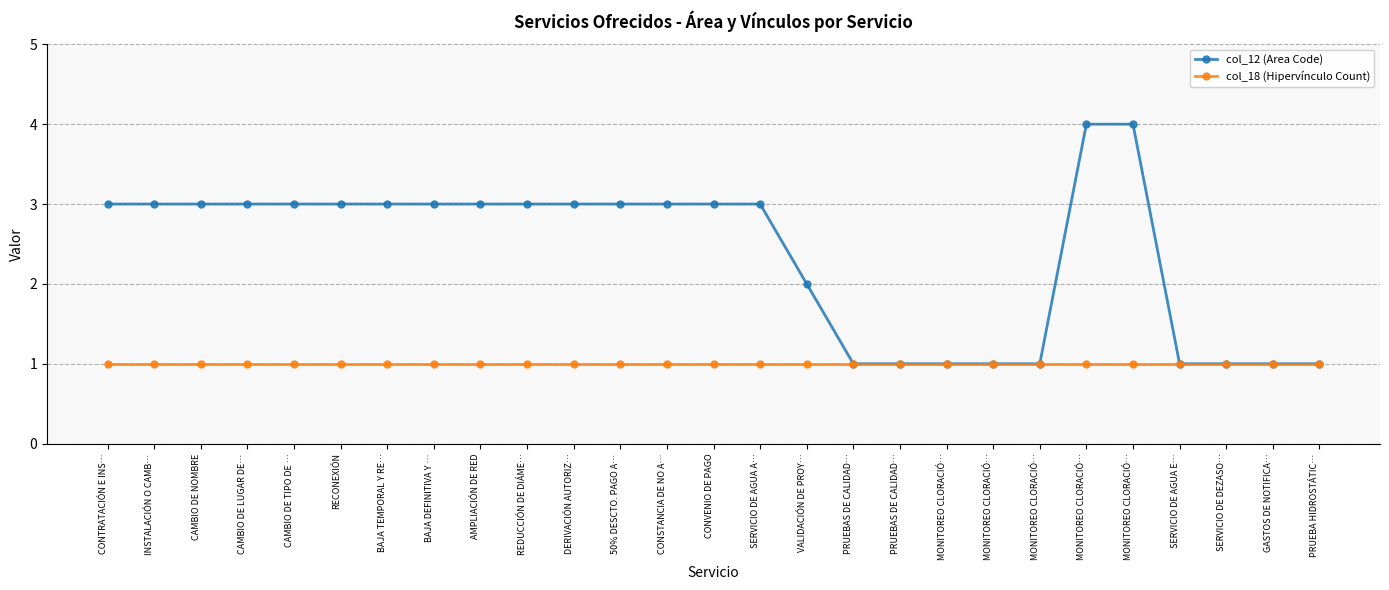

Read the col_18 (Hipervínculo Count) value at PRUEBAS DE CALIDAD….

1